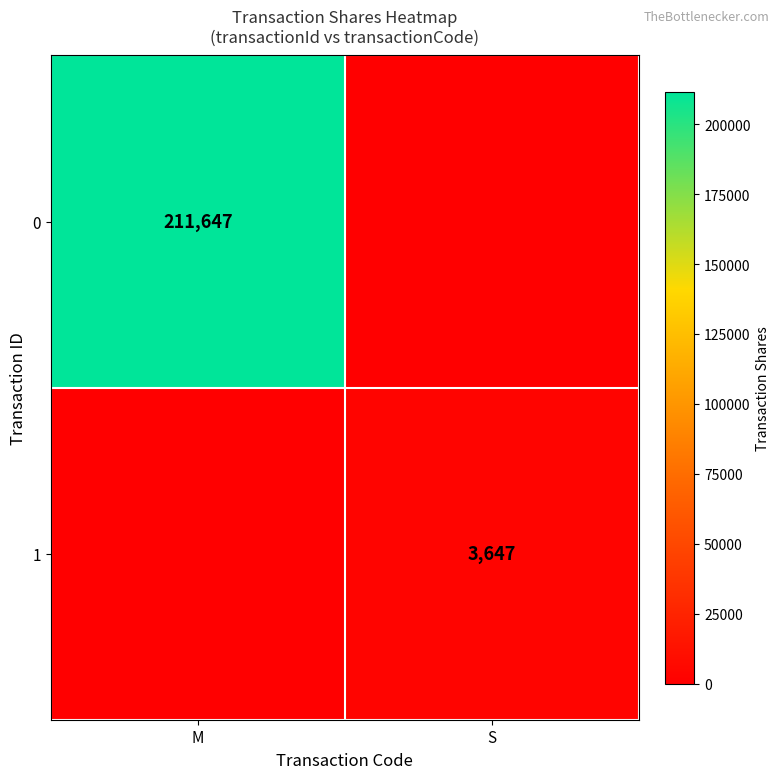

The value of 1 at S is 2353. True or false?

False